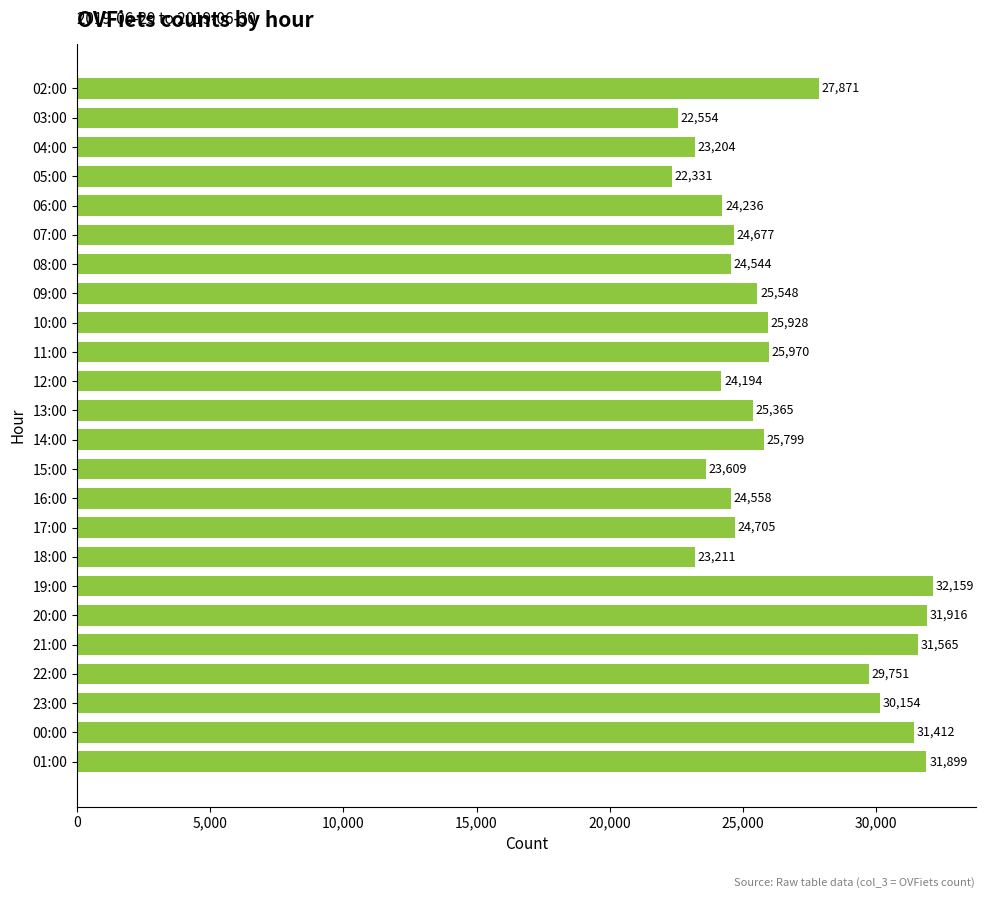

At which category does the chart reach its minimum across all series?

05:00